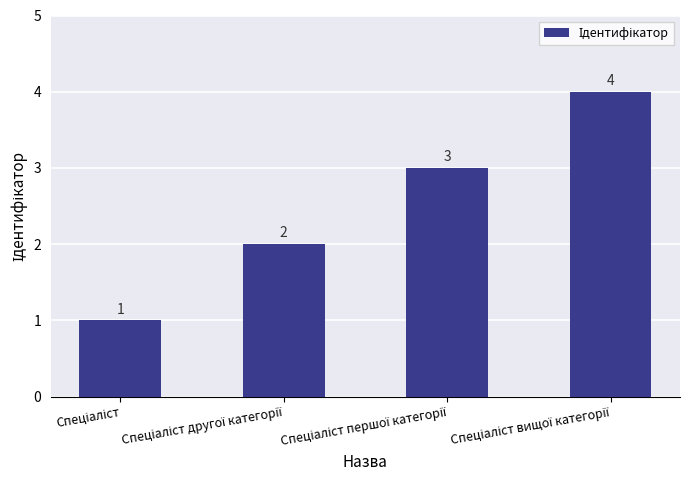

How many distinct data groups are displayed?

1